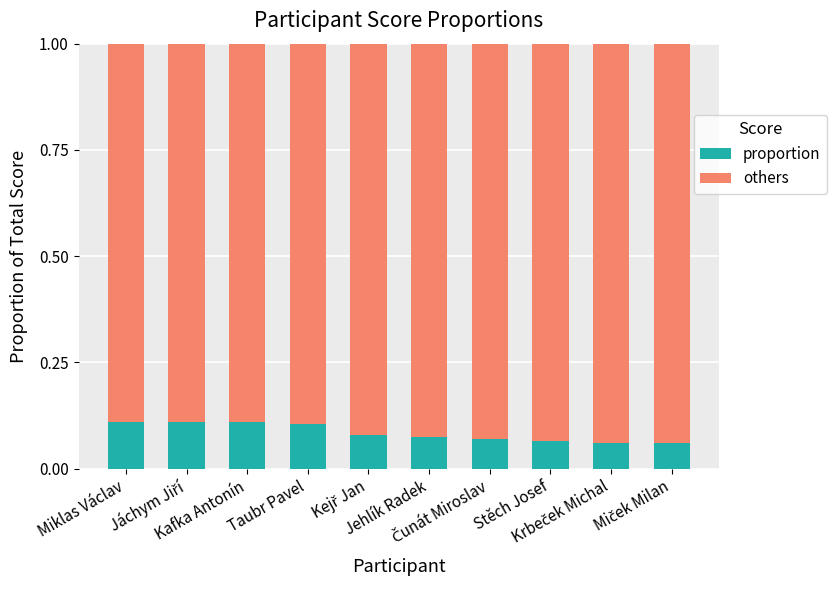

What is the sum of all proportion values?

0.8